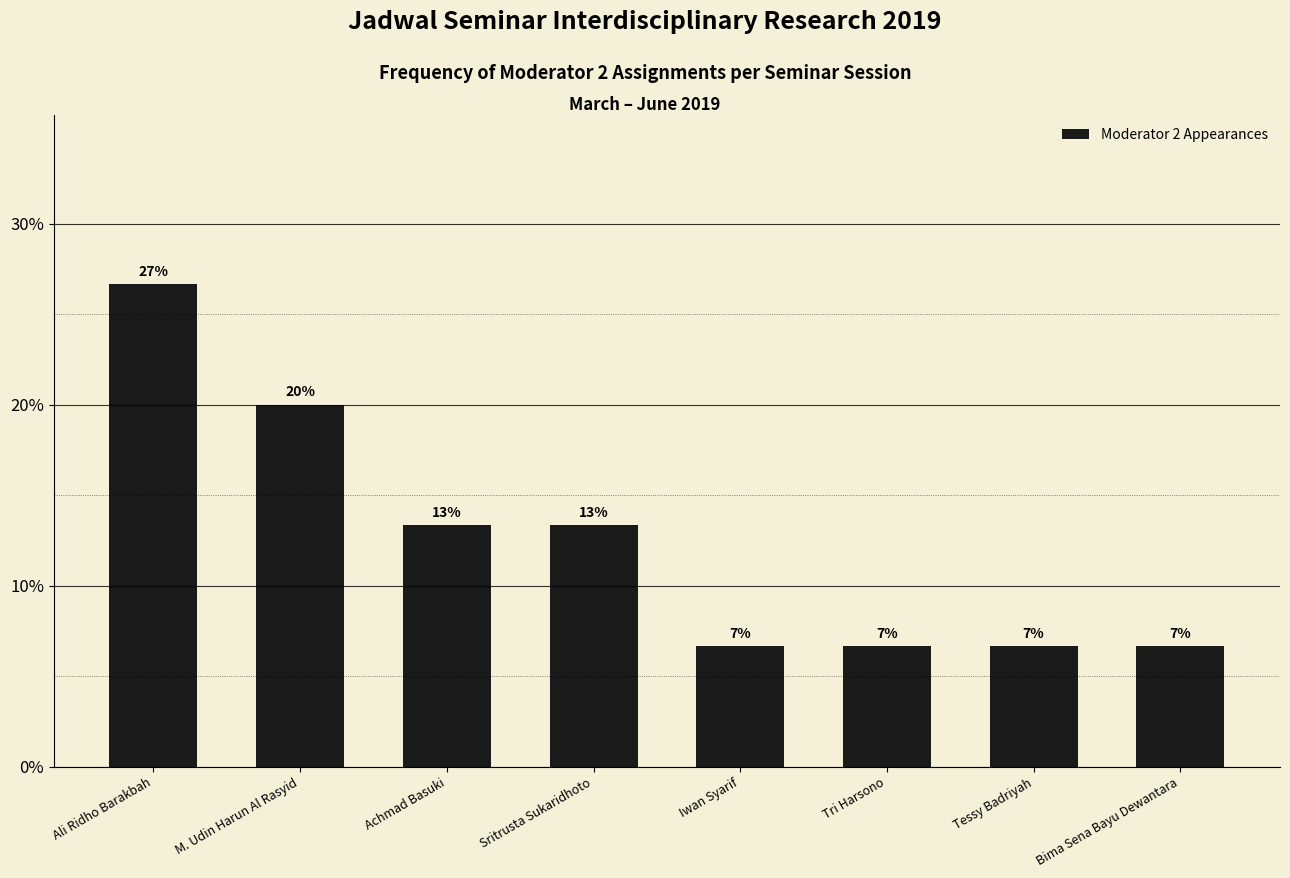

The value at Tri Harsono is 0.1. True or false?

False